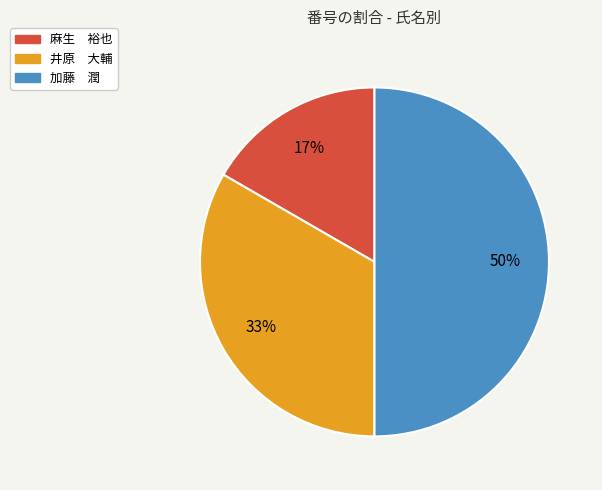

Is 麻生 裕也 the majority of the pie?

No